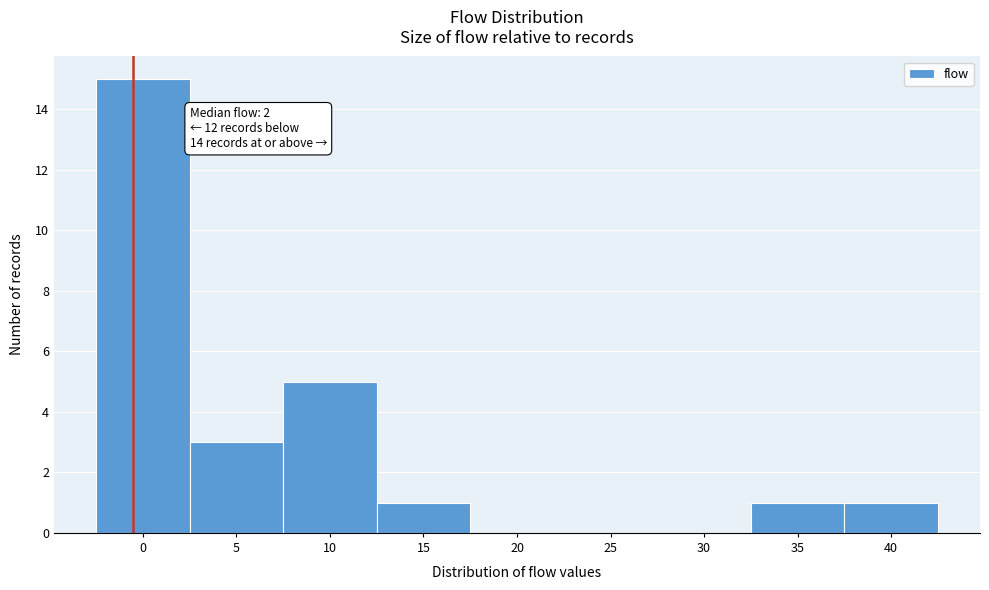

Reading left to right, extract all data points from this chart.

0=15	5=3	10=5	15=1	20=0	25=0	30=0	35=1	40=1